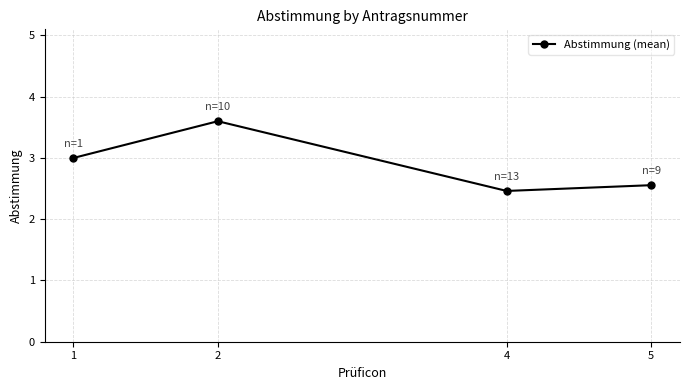

Rank the categories by value from highest to lowest.

2, 1, 5, 4